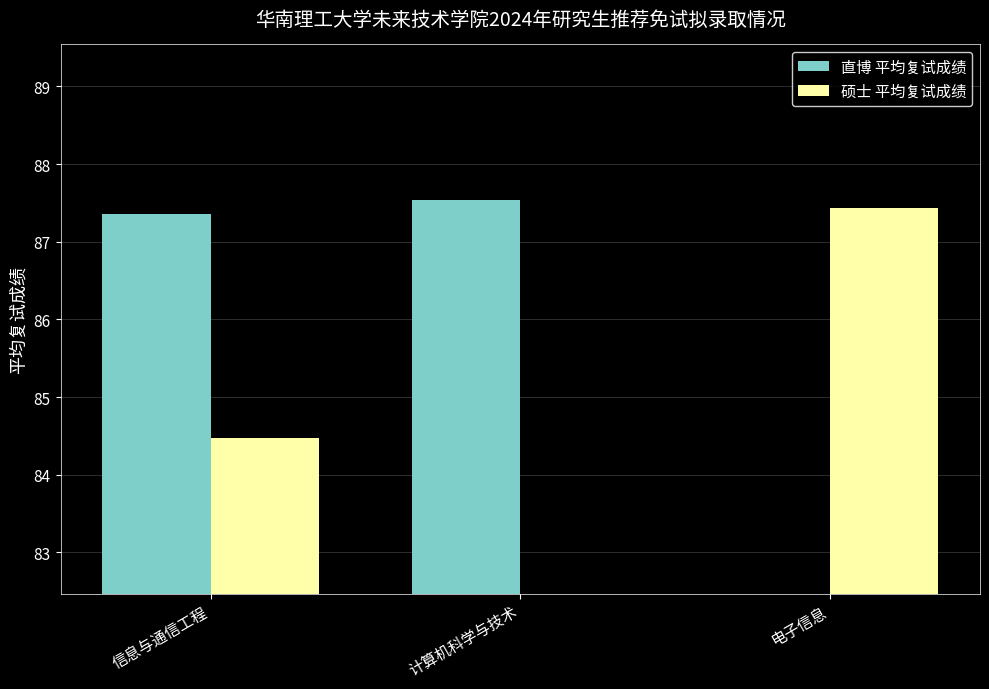

What position from the left is 电子信息?

3